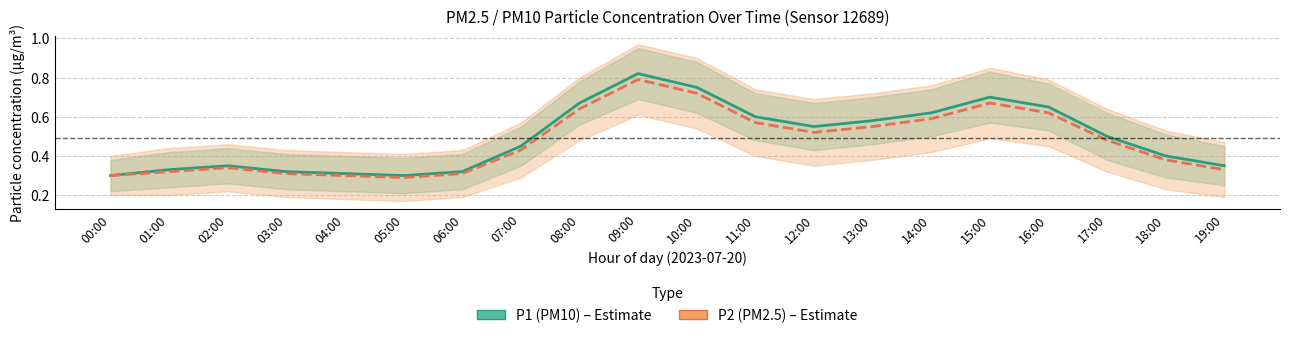

Rank the categories by P1 (PM10) value from highest to lowest.

09:00, 10:00, 15:00, 08:00, 16:00, 14:00, 11:00, 13:00, 12:00, 17:00, 07:00, 18:00, 02:00, 19:00, 01:00, 03:00, 06:00, 04:00, 00:00, 05:00